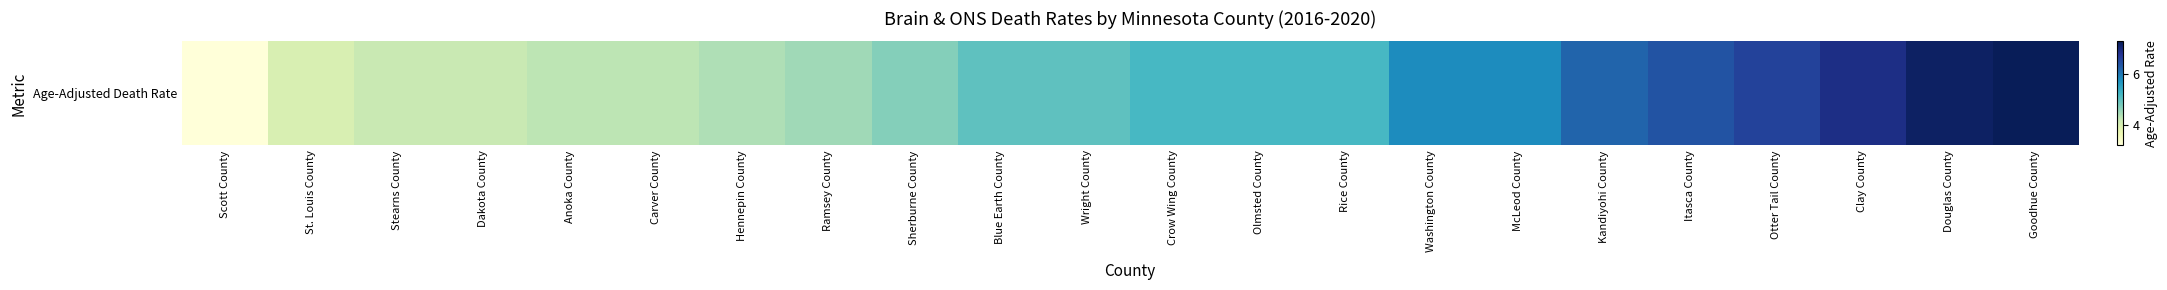

What is the sum of the values at McLeod County and Crow Wing County?

11.0